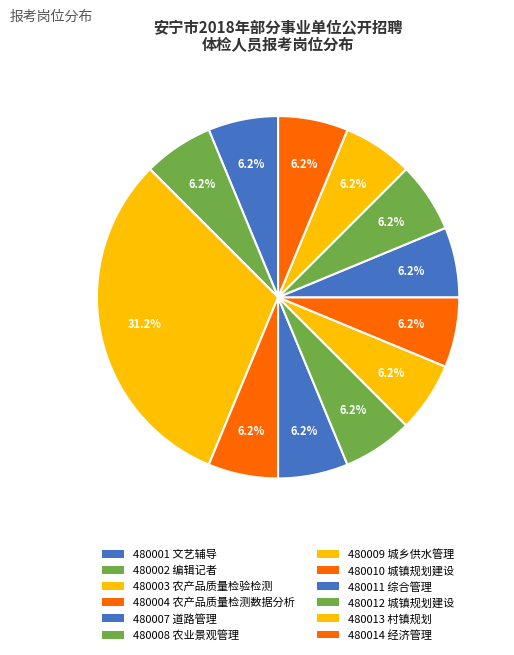

How many segments does this pie chart have?

12